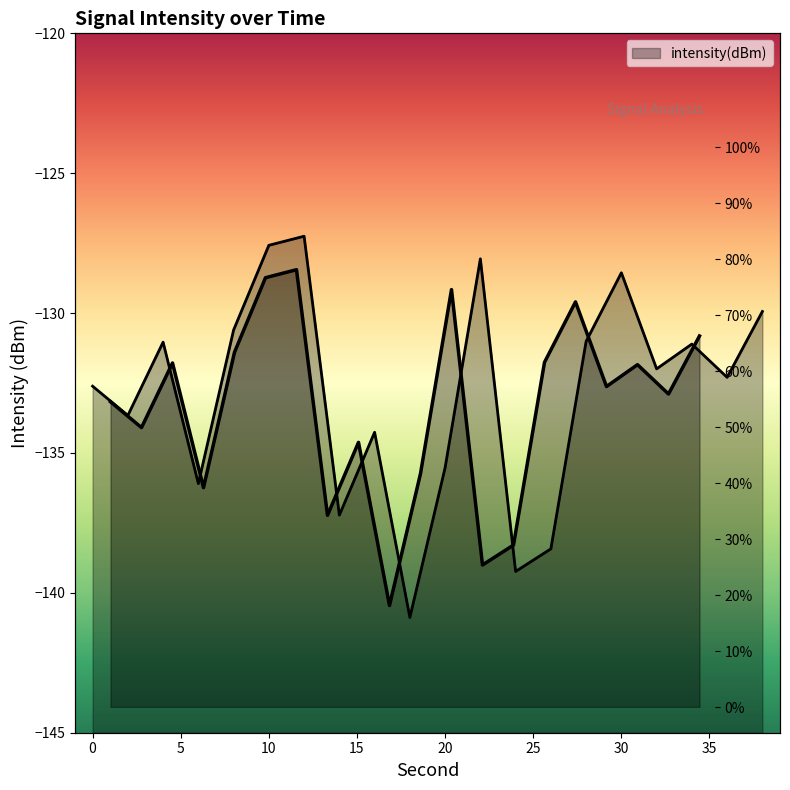

What is the minimum value shown in the chart?

18.1